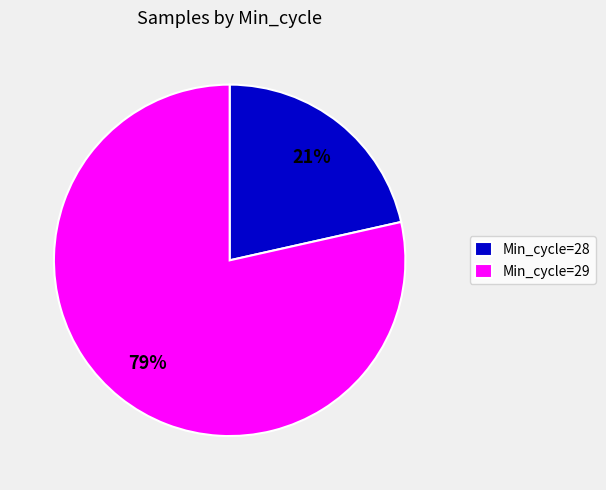

Is there a majority slice in this chart?

Yes